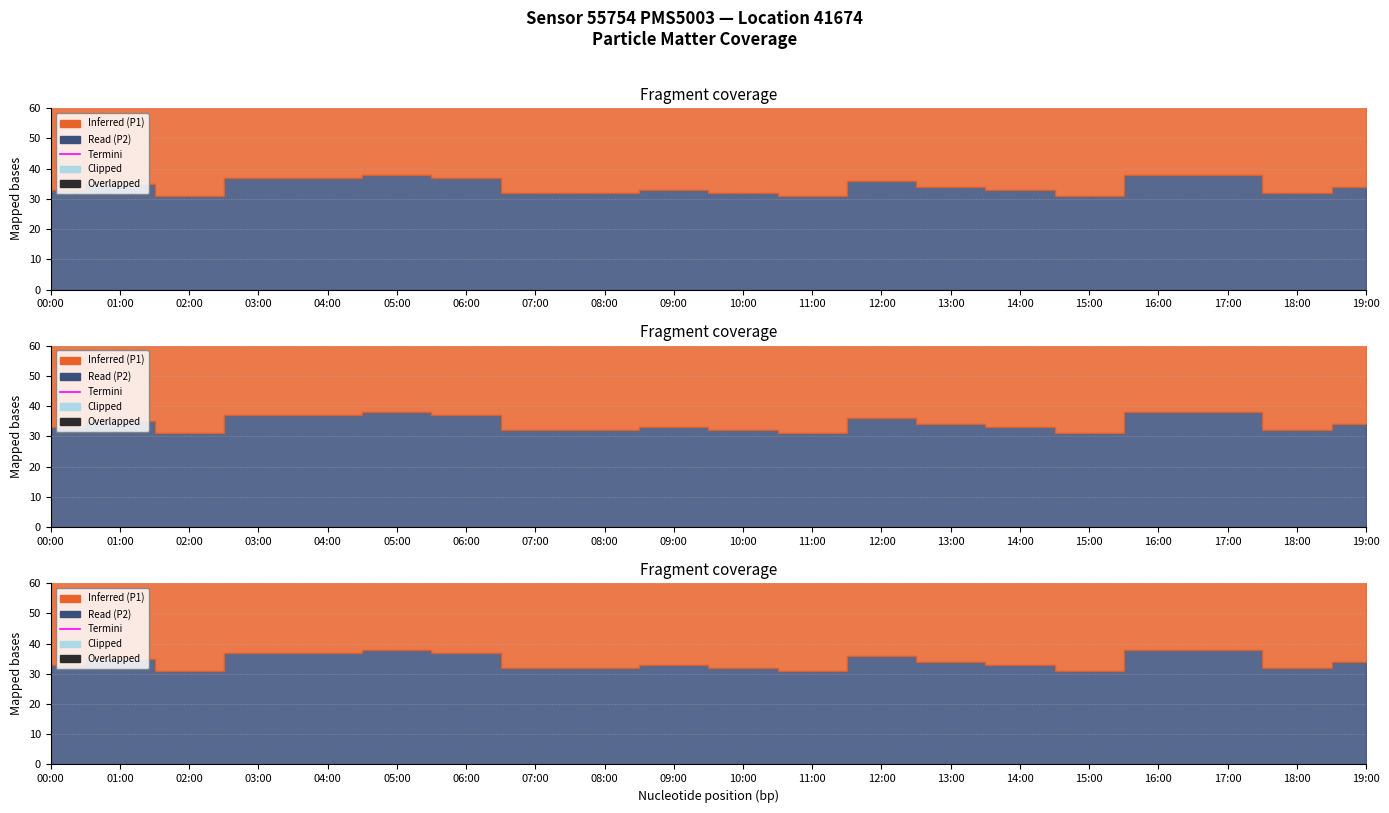

Which has a higher value, 04:00 or 18:00?

04:00